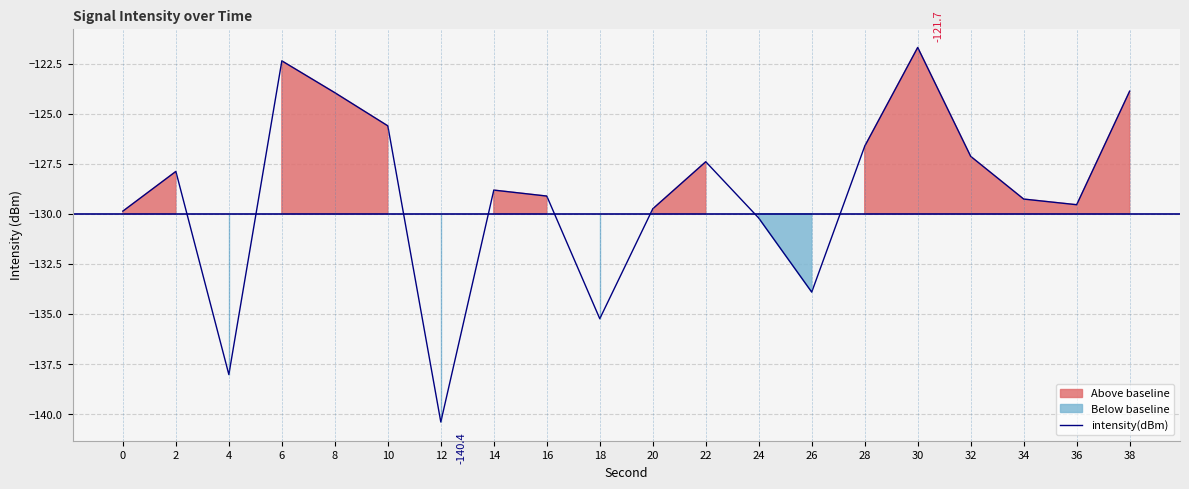

How many categories are shown in the chart?

20